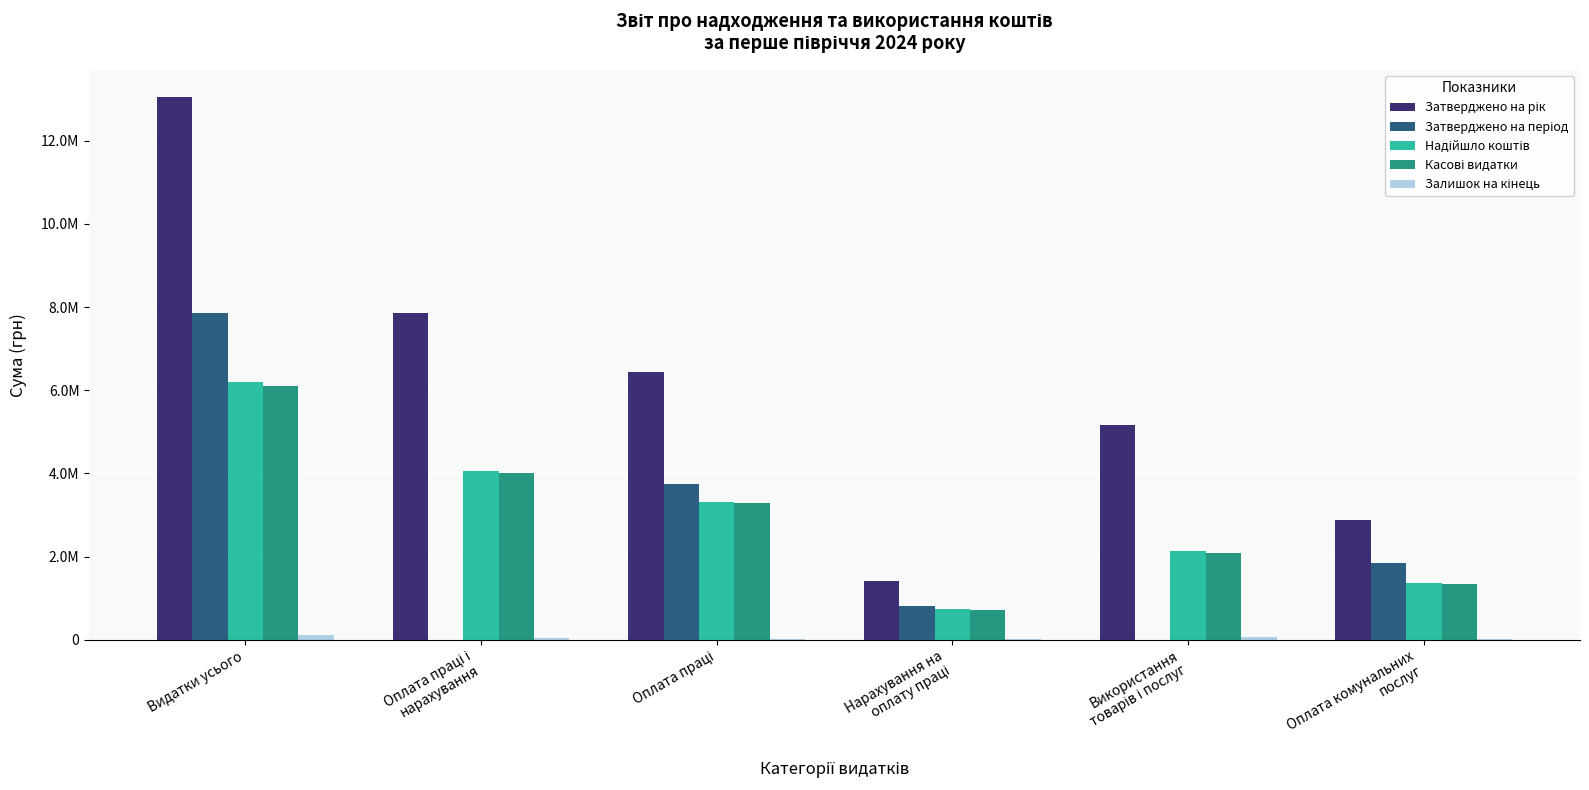

Reading right to left, list all the values displayed in this chart.

Затверджено на рік: Оплата комунальних
послуг=2873150.0	Використання
товарів і послуг=5162766.0	Нарахування на
оплату праці=1415620.0	Оплата праці=6438481.0	Оплата праці і
нарахування=7854101.0	Видатки усього=13052217.0
Затверджено на період: Оплата комунальних
послуг=1857626.0	Використання
товарів і послуг=0.0	Нарахування на
оплату праці=822553.0	Оплата праці=3741577.0	Оплата праці і
нарахування=0.0	Видатки усього=7855606.0
Надійшло коштів: Оплата комунальних
послуг=1355440.4	Використання
товарів і послуг=2139391.2	Нарахування на
оплату праці=748753.0	Оплата праці=3311177.0	Оплата праці і
нарахування=4059930.0	Видатки усього=6202321.2
Касові видатки: Оплата комунальних
послуг=1331871.9	Використання
товарів і послуг=2083911.3	Нарахування на
оплату праці=724424.5	Оплата праці=3287017.5	Оплата праці і
нарахування=4011442.0	Видатки усього=6098353.3
Залишок на кінець: Оплата комунальних
послуг=23568.6	Використання
товарів і послуг=55479.9	Нарахування на
оплату праці=24328.5	Оплата праці=24159.5	Оплата праці і
нарахування=48488.0	Видатки усього=103967.9